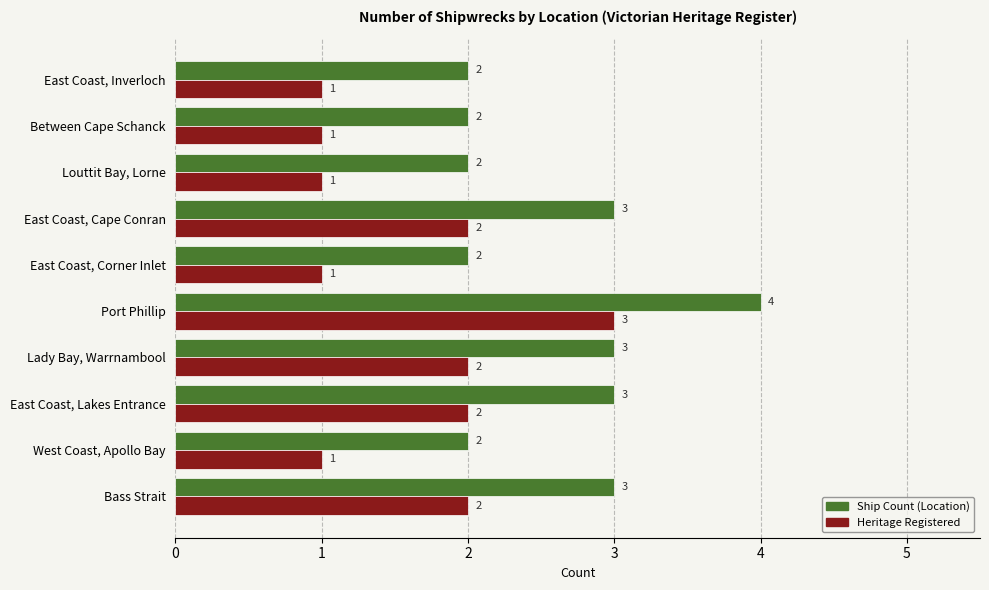

What is the total value across all series at East Coast, Inverloch?

3